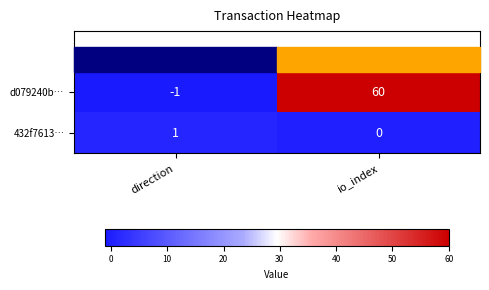

At which label is 432f7613… closest to 0?

io_index